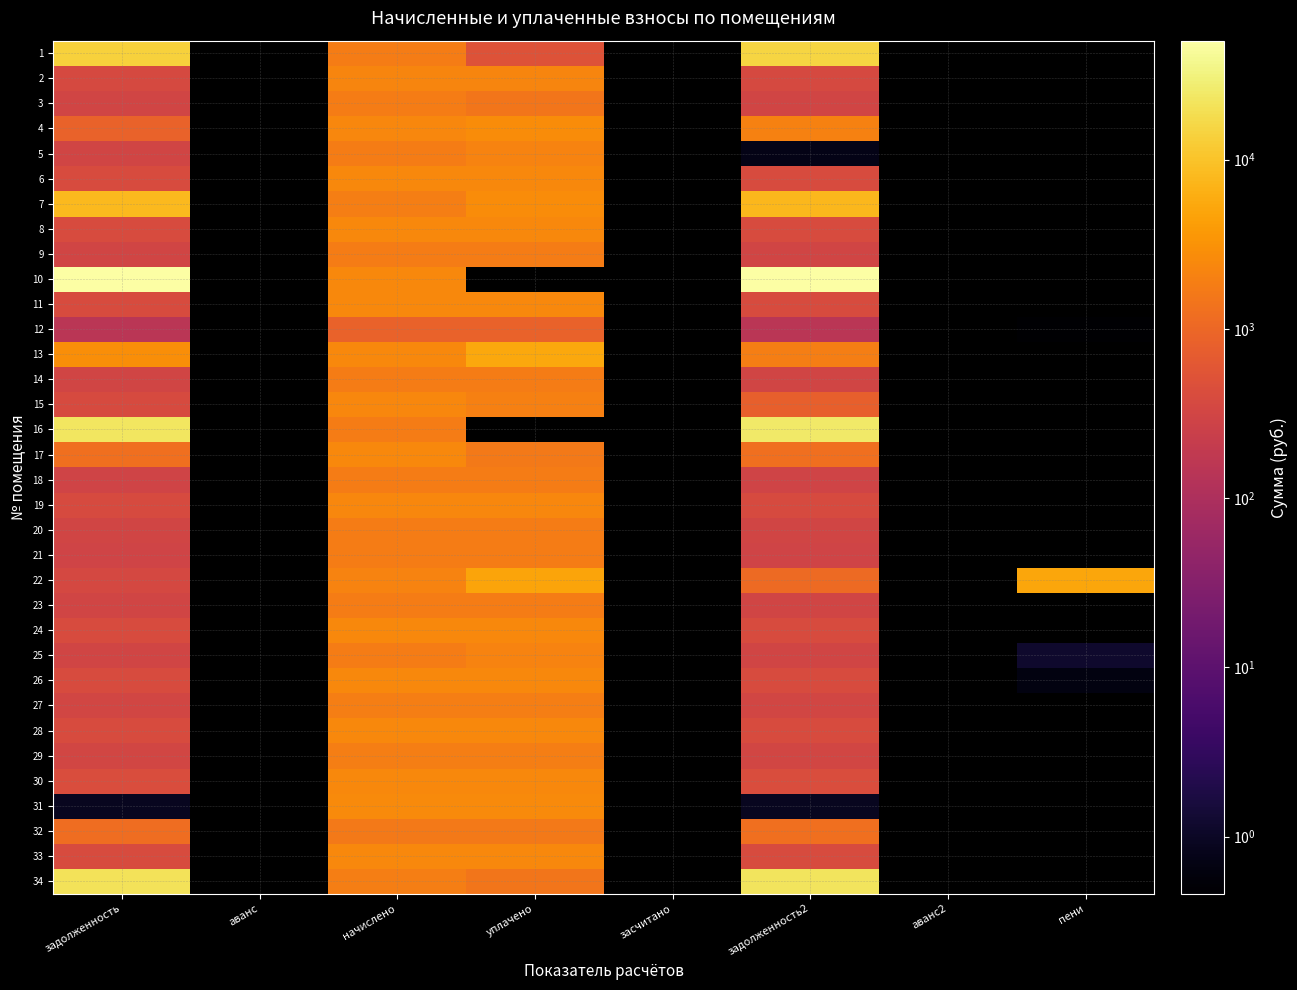

List the series in order of their overall mean, lowest first.

1, 2, 3, 4, 5, 6, 7, 8, 9, 10, 11, 12, 13, 14, 15, 16, 17, 18, 19, 20, 21, 22, 23, 24, 25, 26, 27, 28, 29, 30, 31, 32, 33, 34